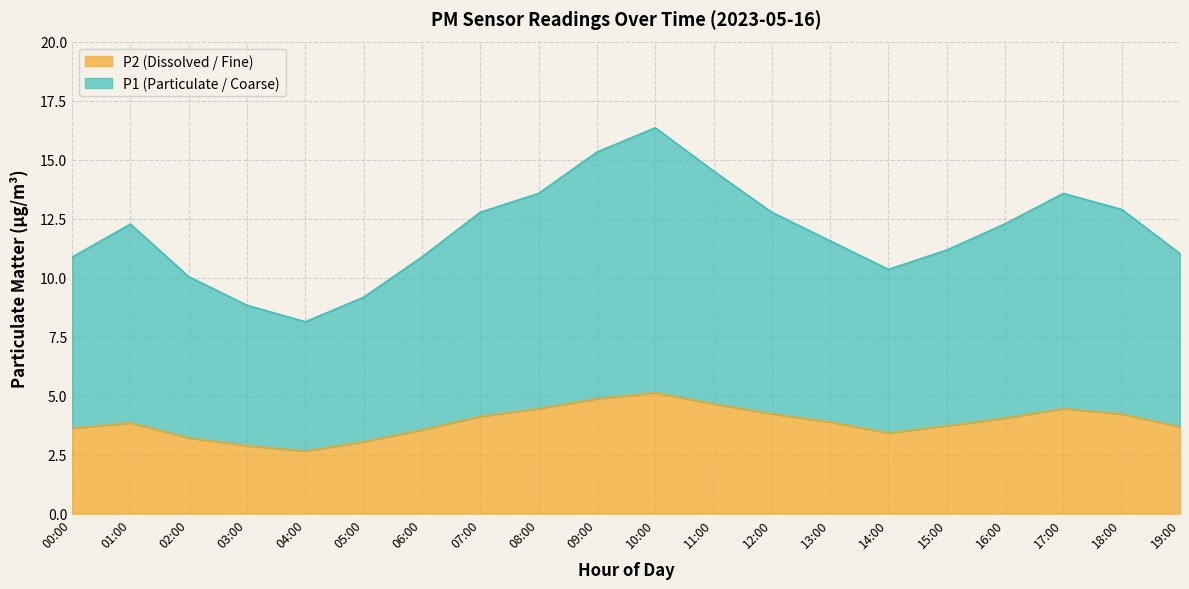

Which category has the highest value across all series?

10:00